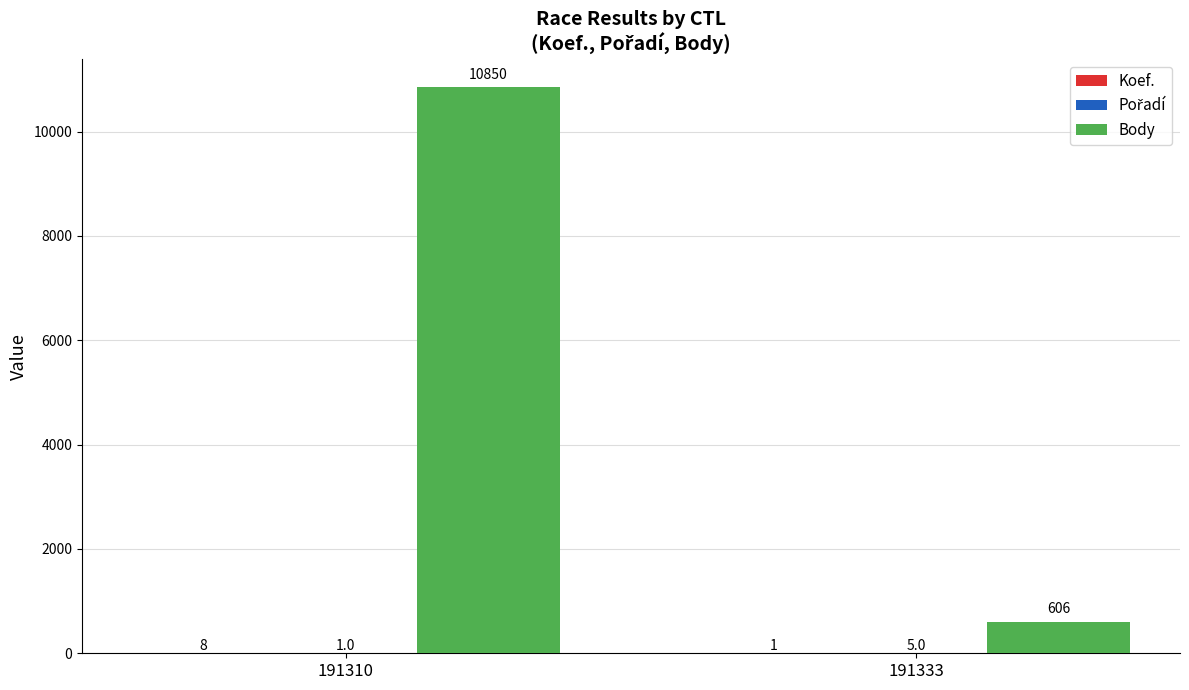

What is the sum of all Body values?

11456